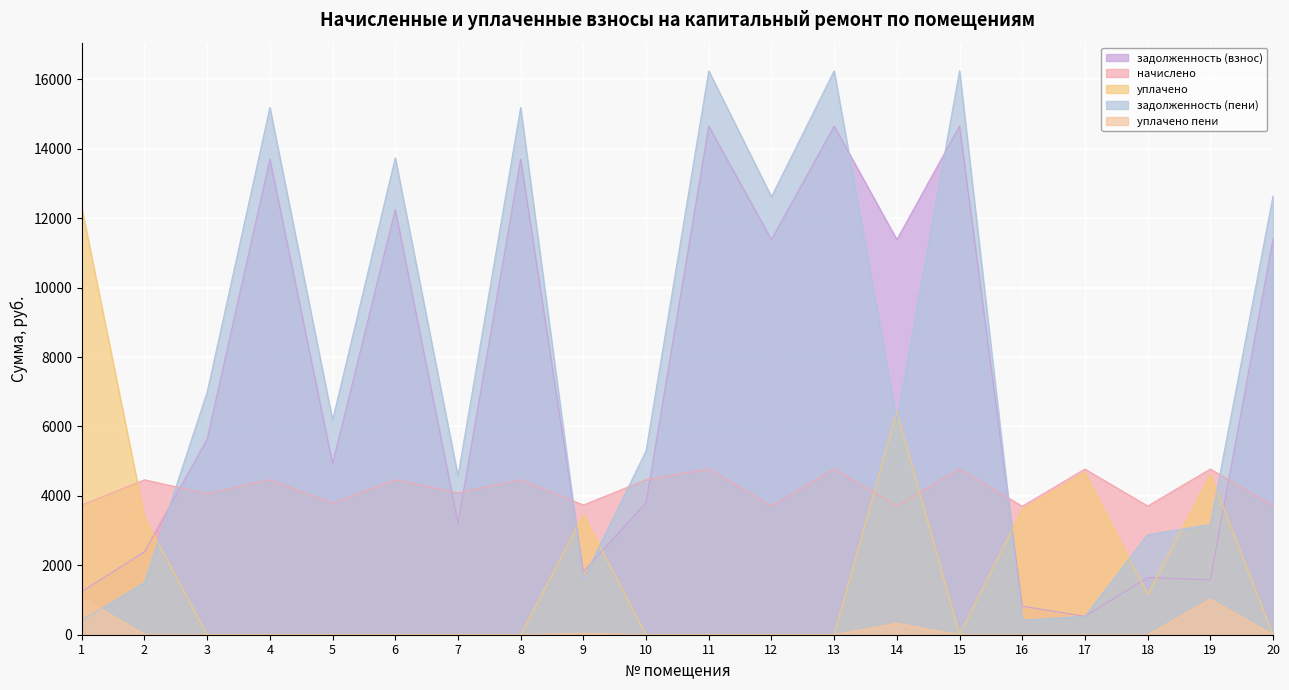

True or false: уплачено and уплачено пени intersect in this chart.

False